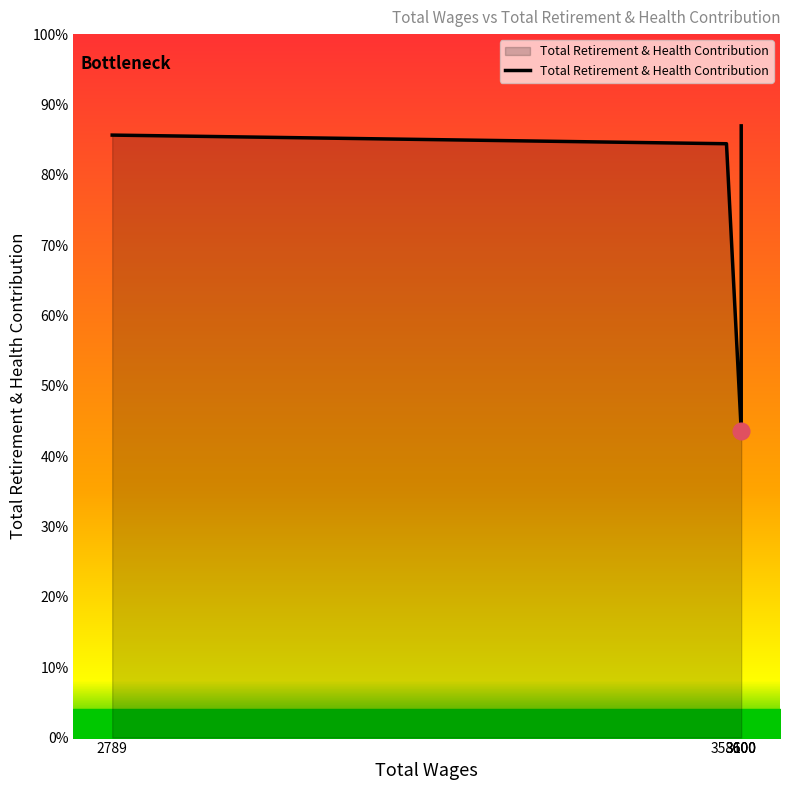

List the labels in order of value, smallest first.

3600, 3581, 2789, 3600, 3600